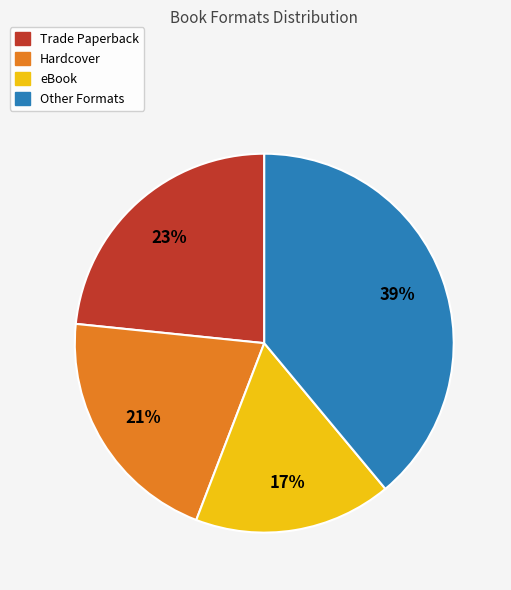

Count the number of slices in the pie.

4